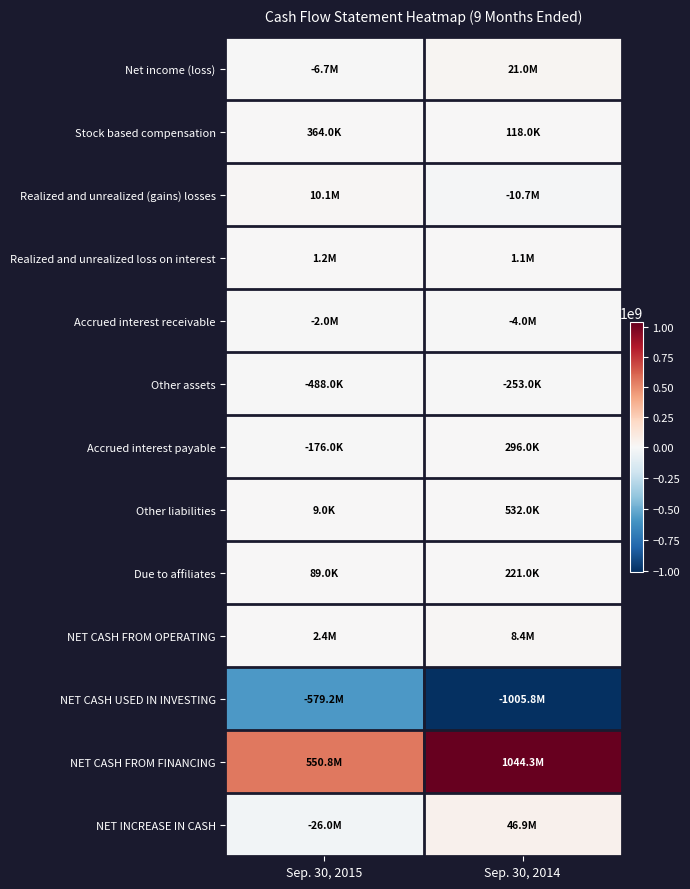

What is the total value across all series at Sep. 30, 2015?

-49664000